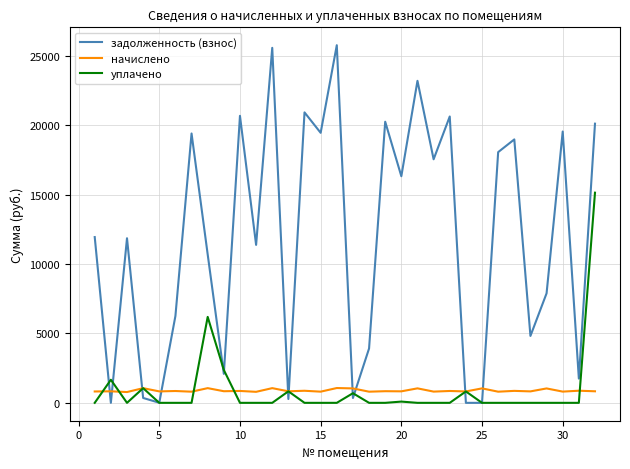

Rank the series by their maximum value, from lowest to highest.

начислено, уплачено, задолженность (взнос)